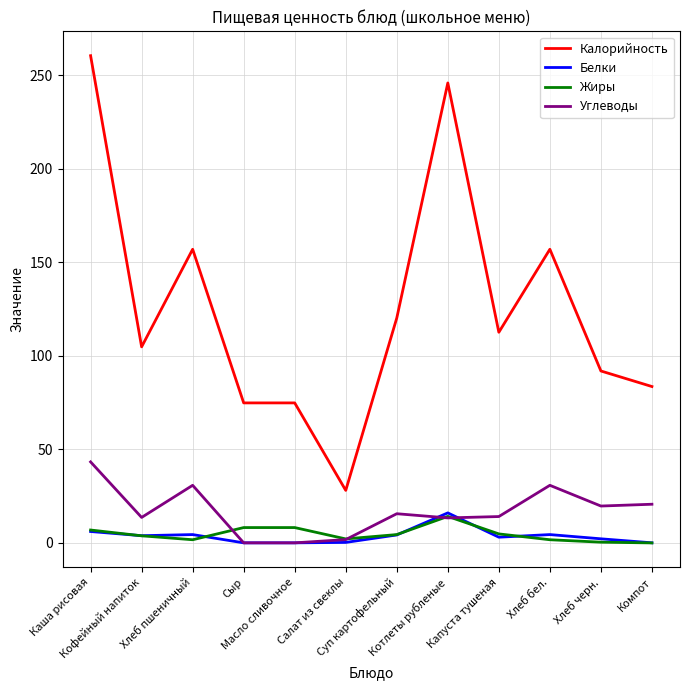

Which series has the widest spread of values?

Калорийность